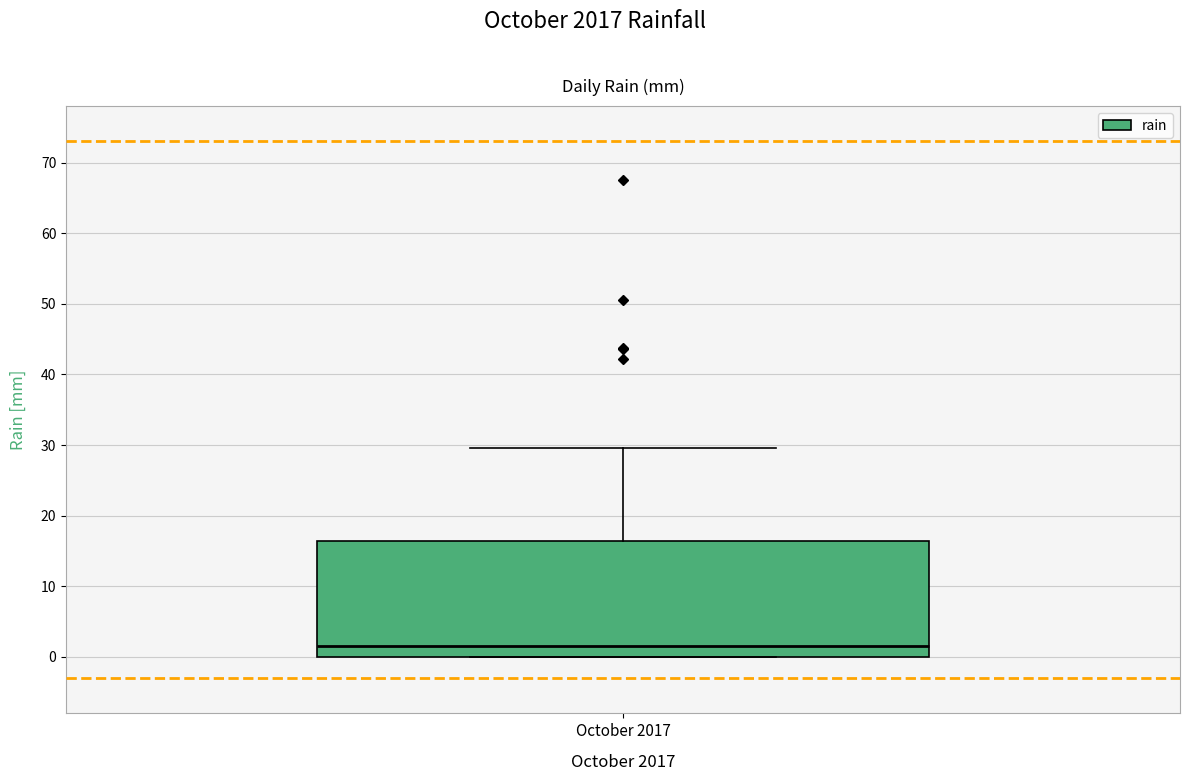

Where is the upper edge of the box for October 2017 on the y-axis? The values are not printed on the chart, so give them approximately, as read against the axis.

16